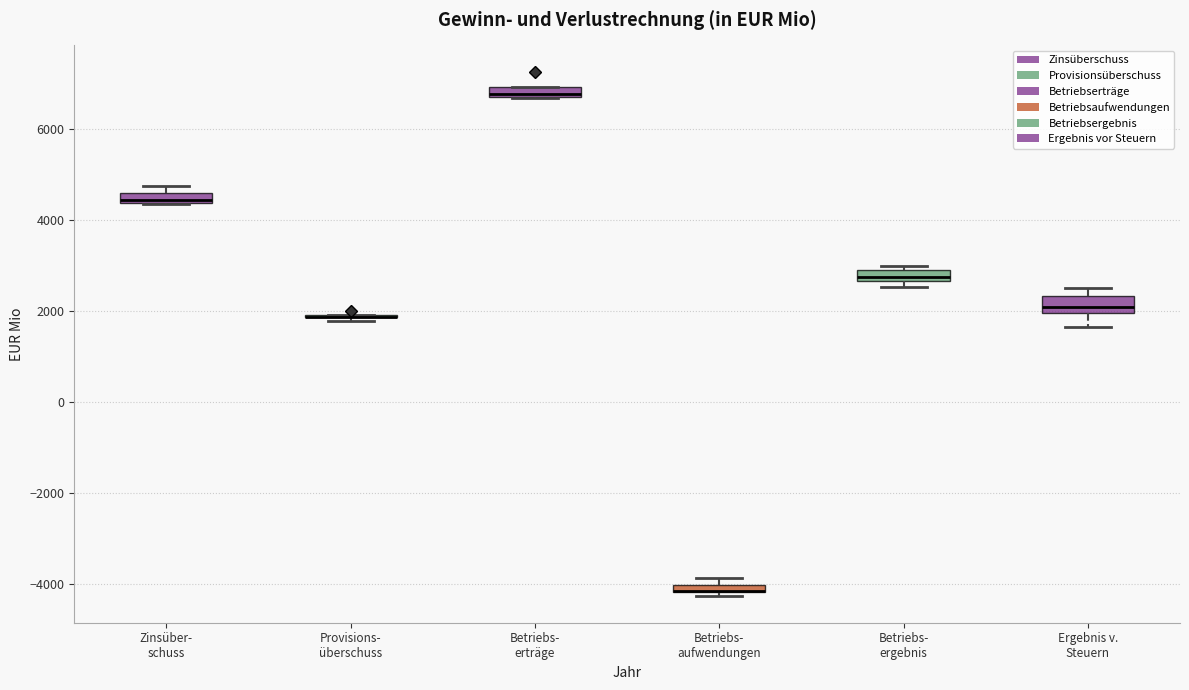

Where does the median line of the box for Betriebs- erträge sit on the y-axis? The values are not printed on the chart, so give them approximately, as read against the axis.

6800